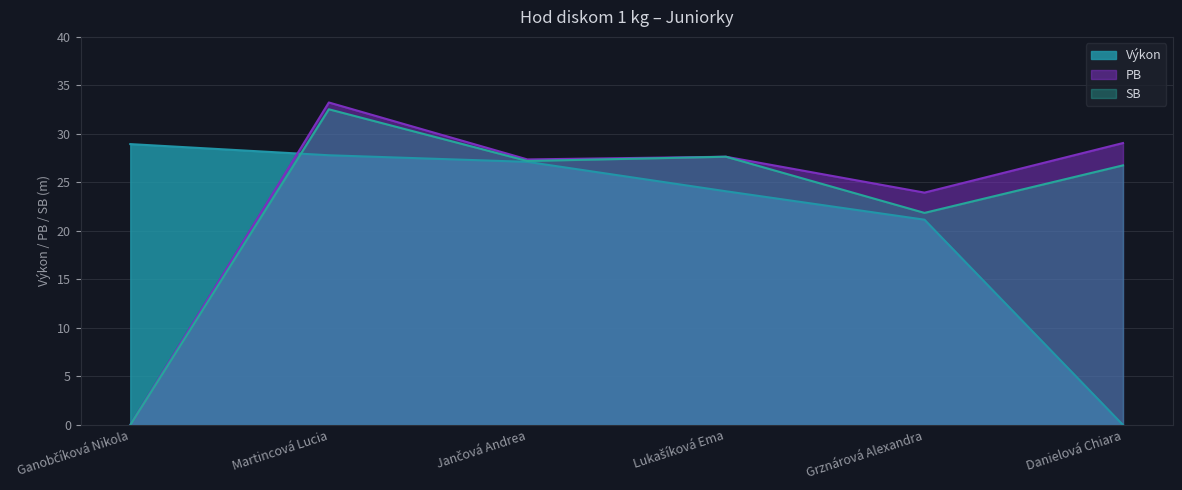

Is it true that PB equals 54.6 at Martincová Lucia?

False